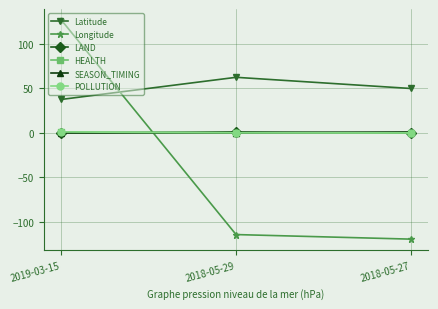

Which series has the widest spread of values?

Longitude